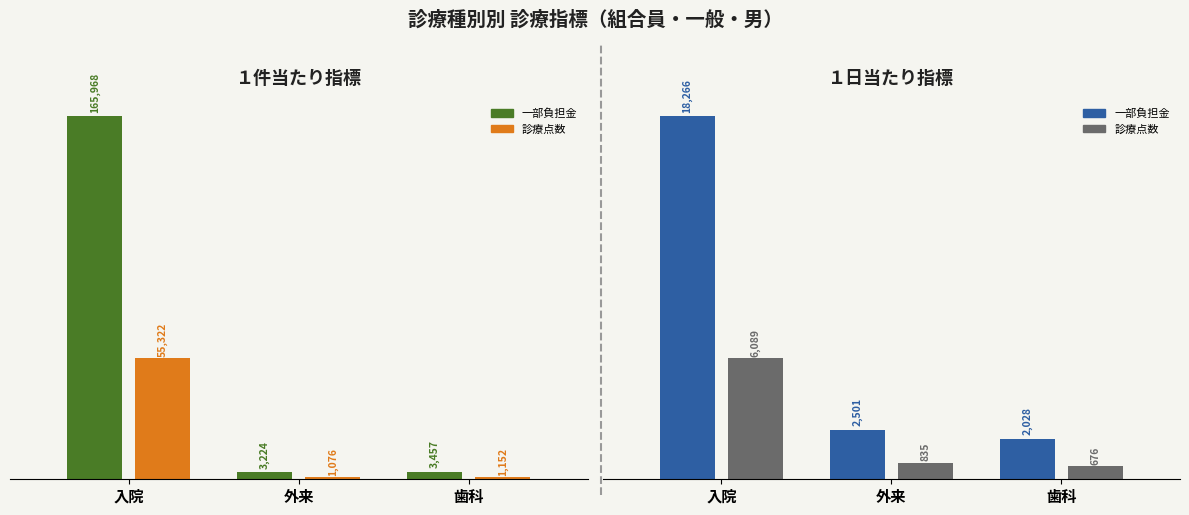

True or false: １件当たり診療点数 has a value of 1075.8 at 外来.

True